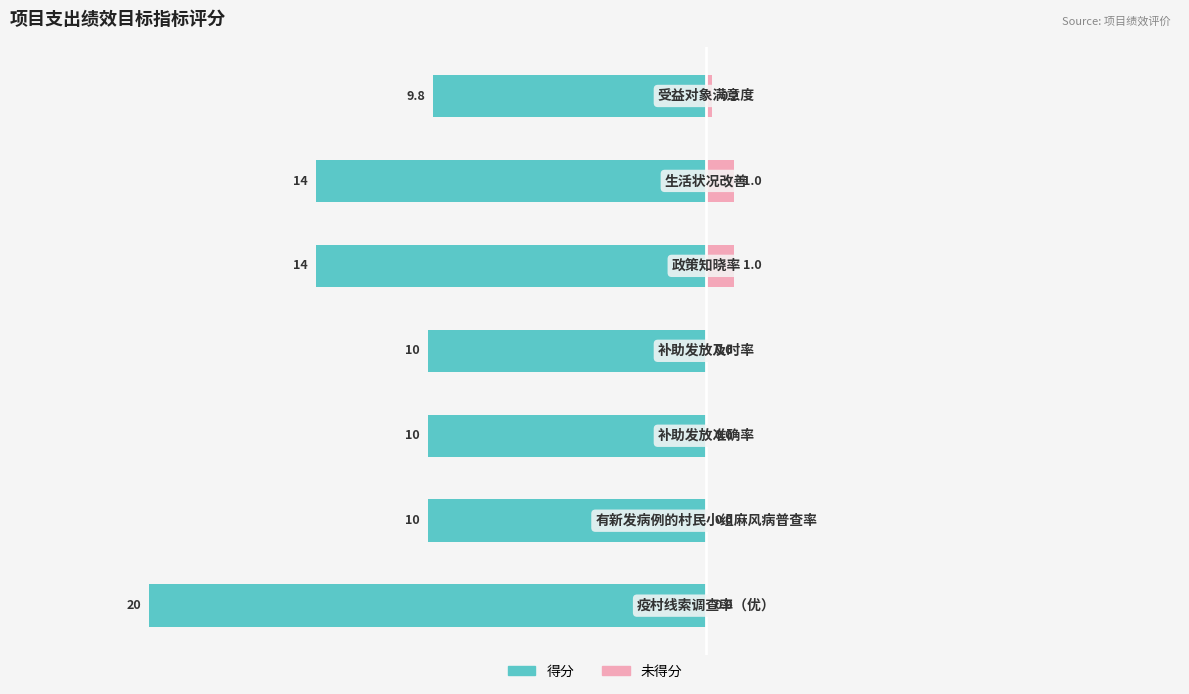

How many categories are shown in the chart?

7